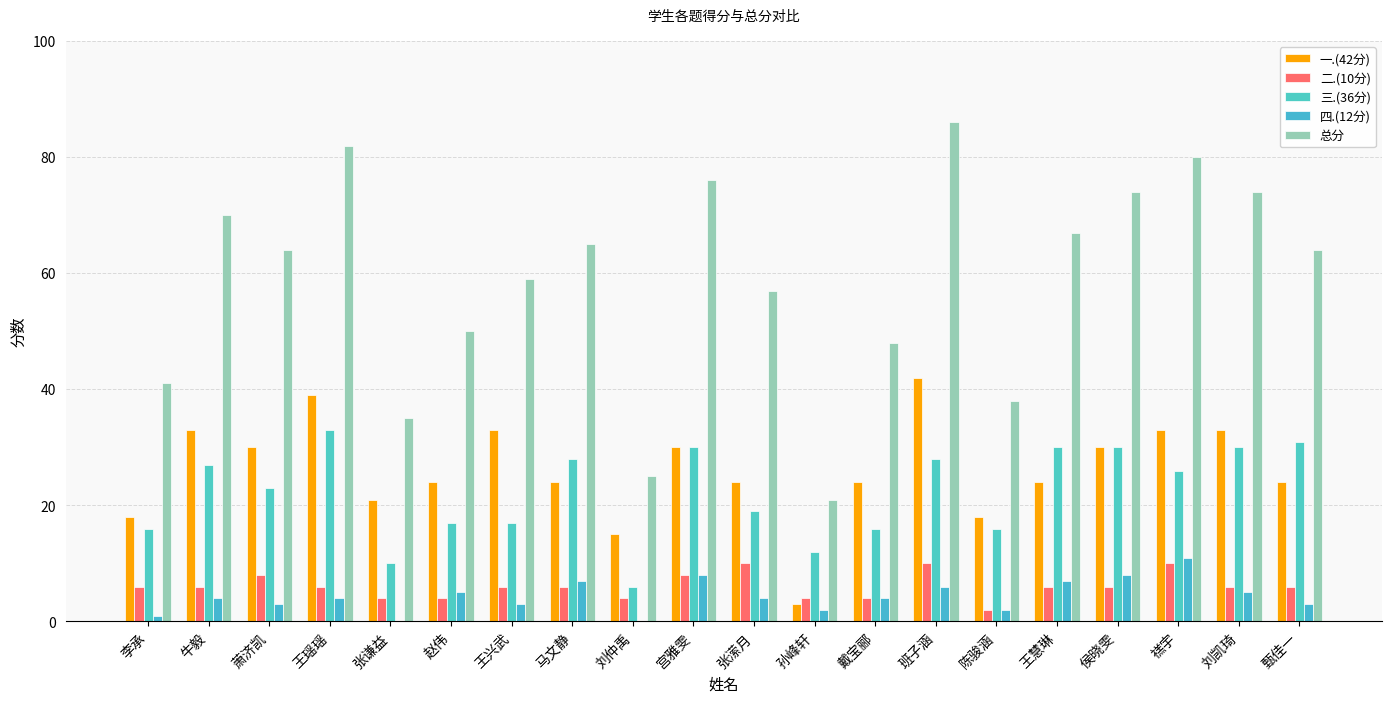

Rank the categories by 四.(12分) value from highest to lowest.

禚宇, 宫雅雯, 侯晓雯, 马文静, 王慧琳, 班子涵, 赵伟, 刘凯琦, 牛毅, 王瑶瑶, 张潆月, 戴宝郦, 萧济凯, 王兴武, 甄佳一, 孙峰轩, 陈骏涵, 李承, 张谦益, 刘仲禹